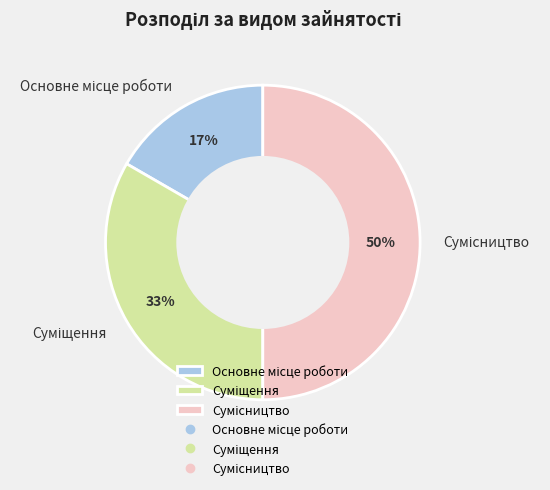

To the nearest percent, what is the difference between the largest and smallest slice percentages?

33%